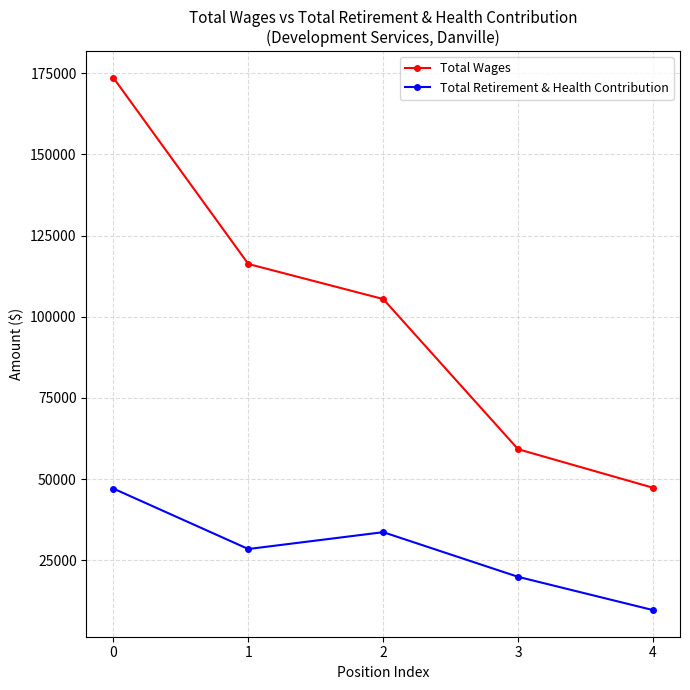

What is the sum of the Total Retirement & Health Contribution values at 3 and 4?

29552